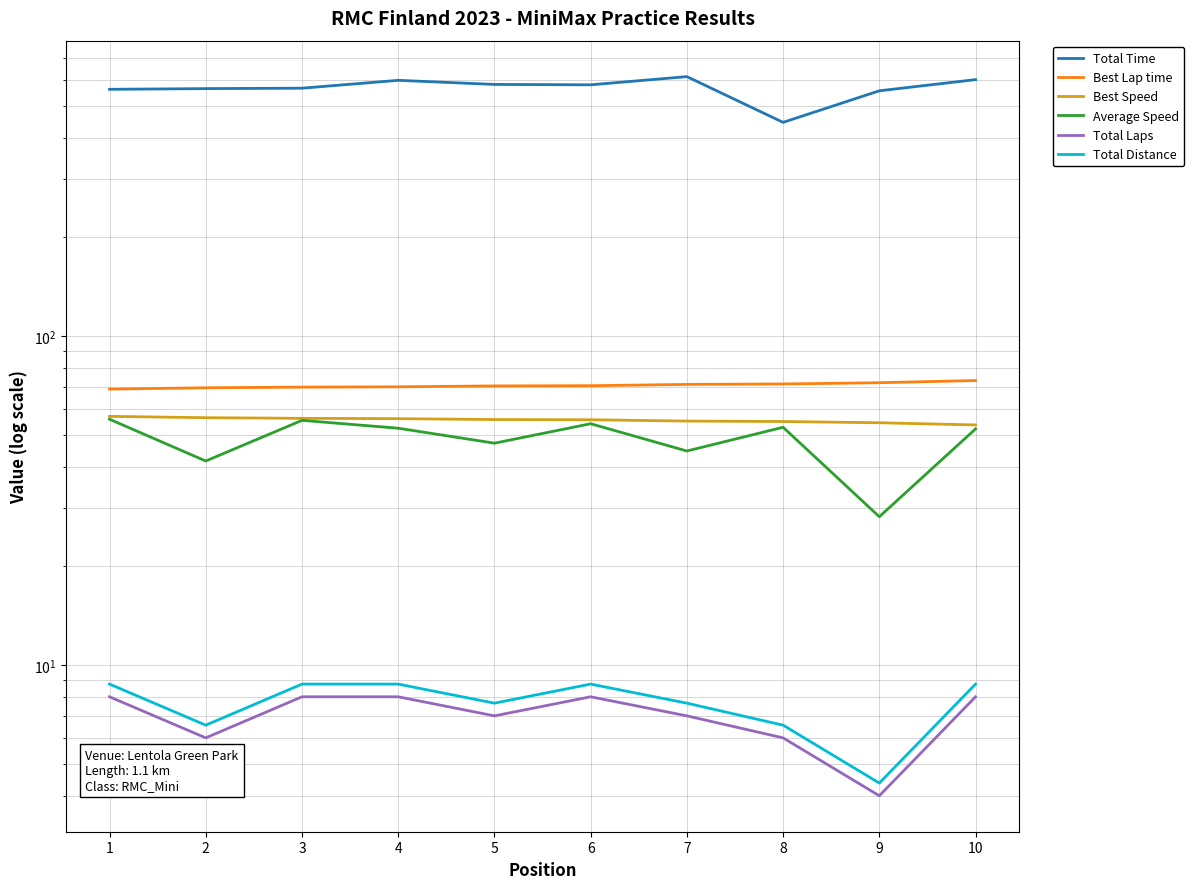

What is the smallest value displayed?

4.0